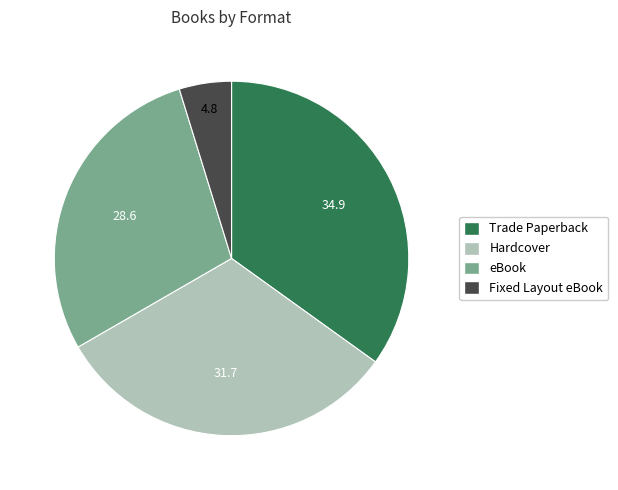

What is the largest slice in the pie chart?

Trade Paperback